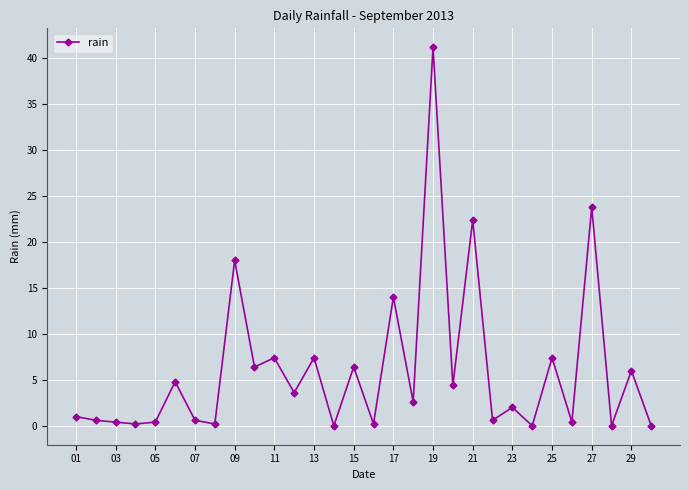

What is the difference between the second highest and second lowest values?

23.8